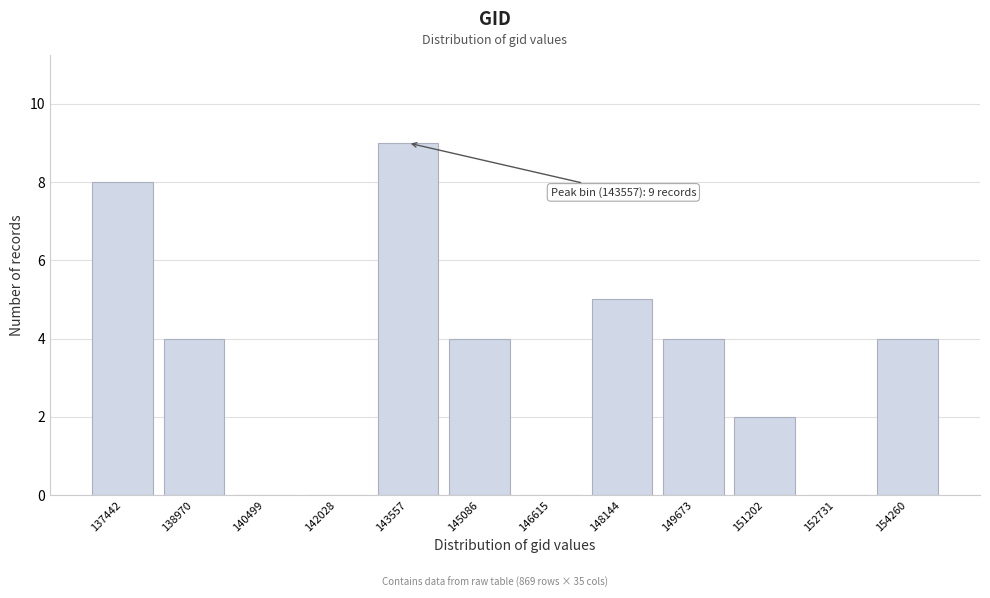

Reading left to right, what are all the values shown in this chart?

137442=8	138970=4	140499=0	142028=0	143557=9	145086=4	146615=0	148144=5	149673=4	151202=2	152731=0	154260=4